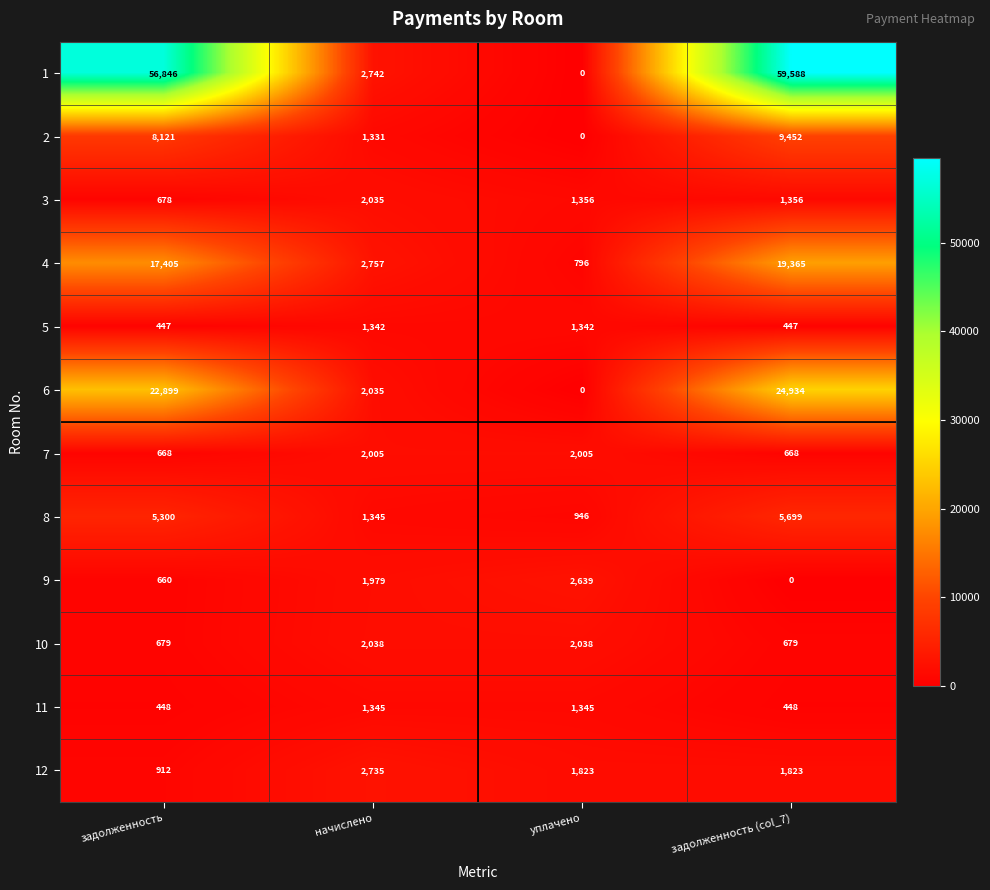

The 9 series shows 1979 at начислено. True or false?

True